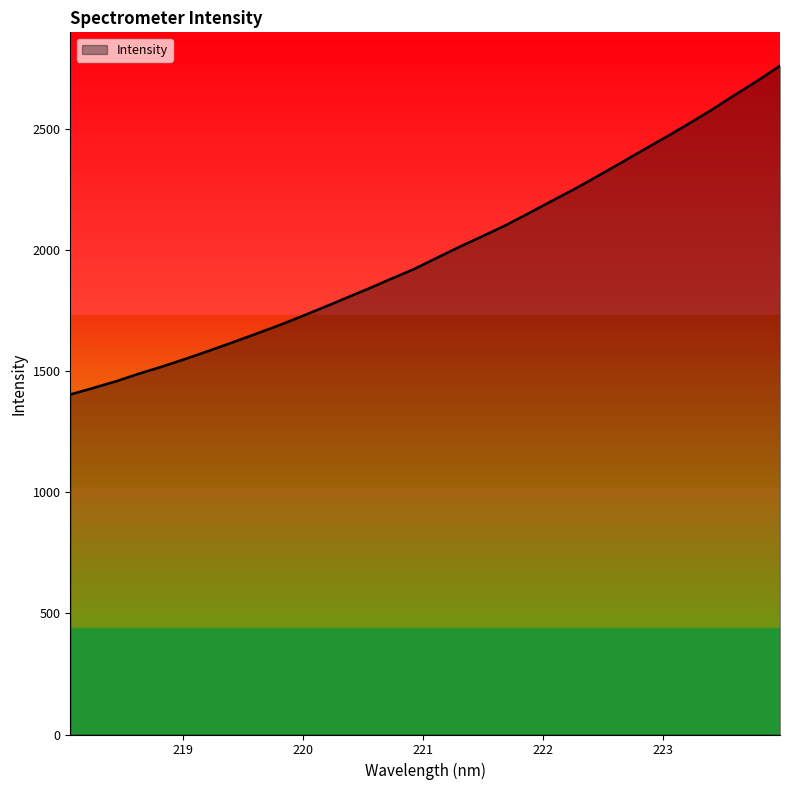

Count the number of data series in this chart.

1